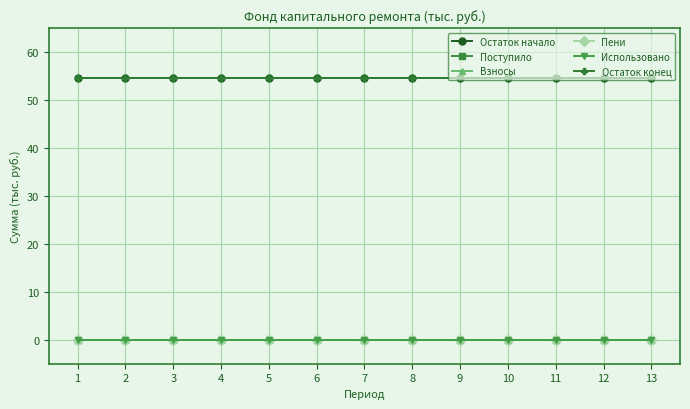

Reading left to right, what are all the values shown in this chart?

Остаток начало: 54.5	54.5	54.5	54.5	54.5	54.5	54.5	54.5	54.5	54.5	54.5	54.5	54.5
Поступило: 0.0	0.0	0.0	0.0	0.0	0.0	0.0	0.0	0.0	0.0	0.0	0.0	0.0
Взносы: 0.0	0.0	0.0	0.0	0.0	0.0	0.0	0.0	0.0	0.0	0.0	0.0	0.0
Пени: 0.0	0.0	0.0	0.0	0.0	0.0	0.0	0.0	0.0	0.0	0.0	0.0	0.0
Использовано: 0.0	0.0	0.0	0.0	0.0	0.0	0.0	0.0	0.0	0.0	0.0	0.0	0.0
Остаток конец: 54.5	54.5	54.5	54.5	54.5	54.5	54.5	54.5	54.5	54.5	54.5	54.5	54.5